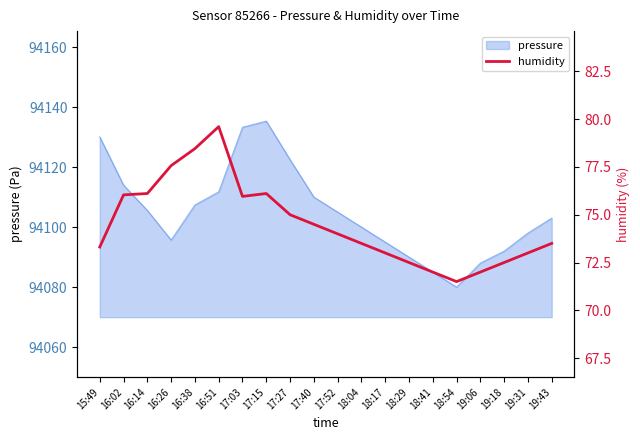

How many lines are shown in the chart?

1